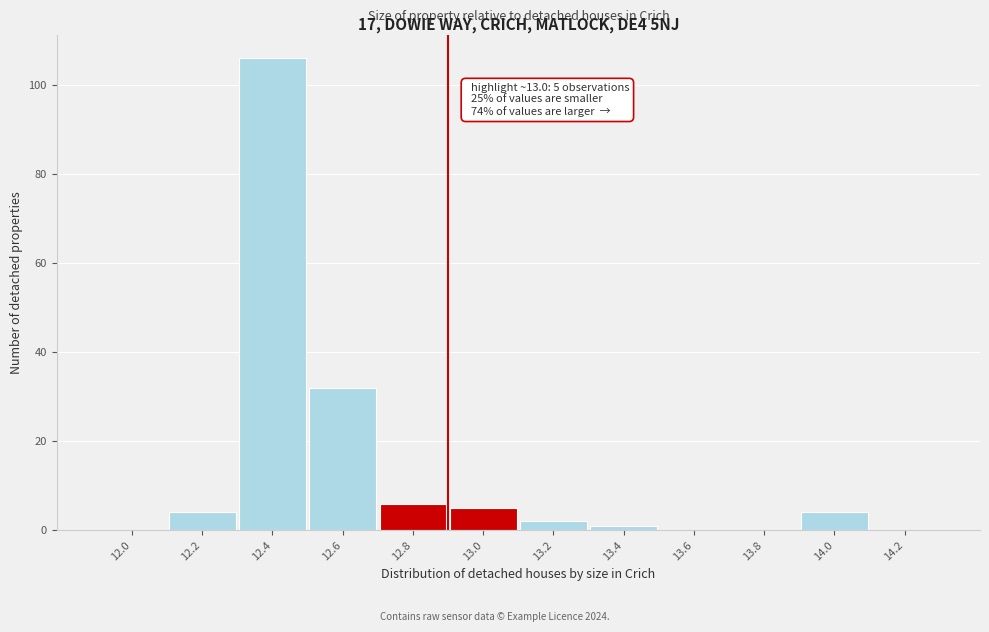

Reading left to right, transcribe all the data shown in this chart.

12.0=0	12.2=4	12.4=106	12.6=32	12.8=6	13.0=5	13.2=2	13.4=1	13.6=0	13.8=0	14.0=4	14.2=0